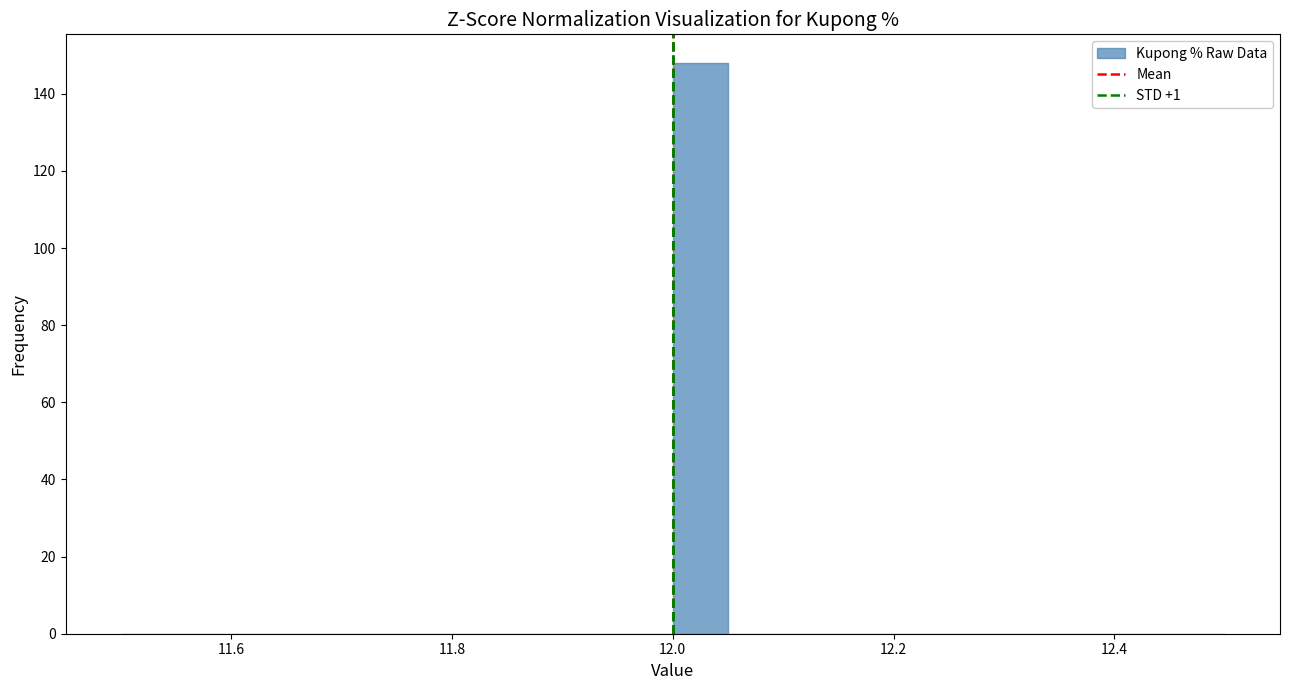

Around what value on the x-axis is the tallest bar? Give the approximate position of its centre, as read against the axis.

12.02